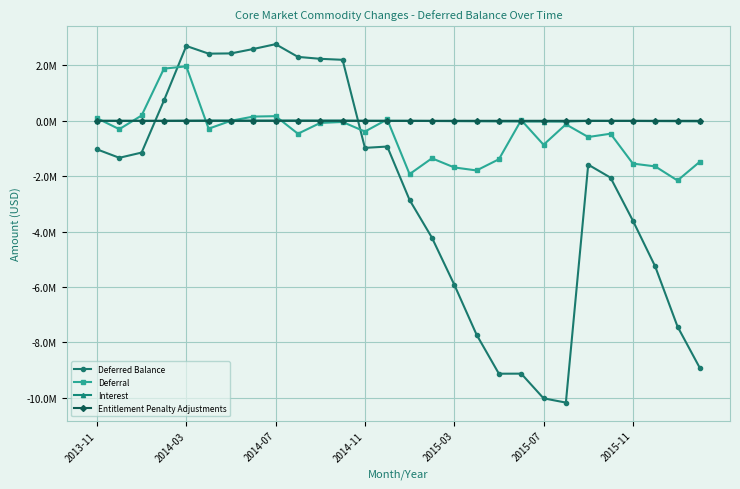

Does the chart have visible grid lines?

Yes